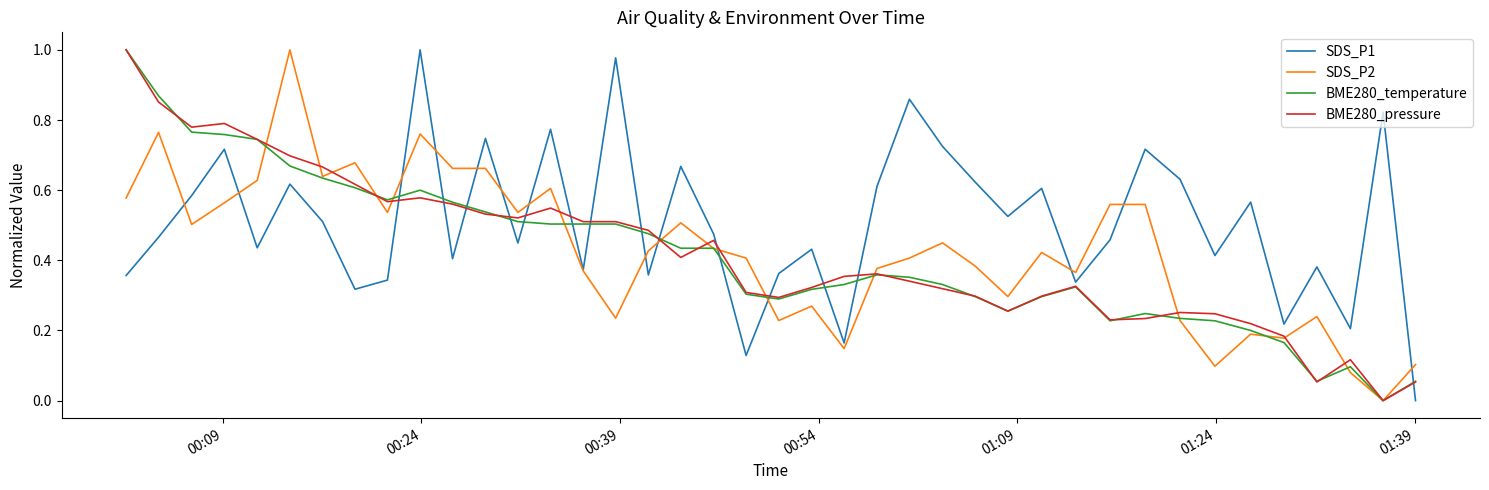

Count the number of data series in this chart.

4